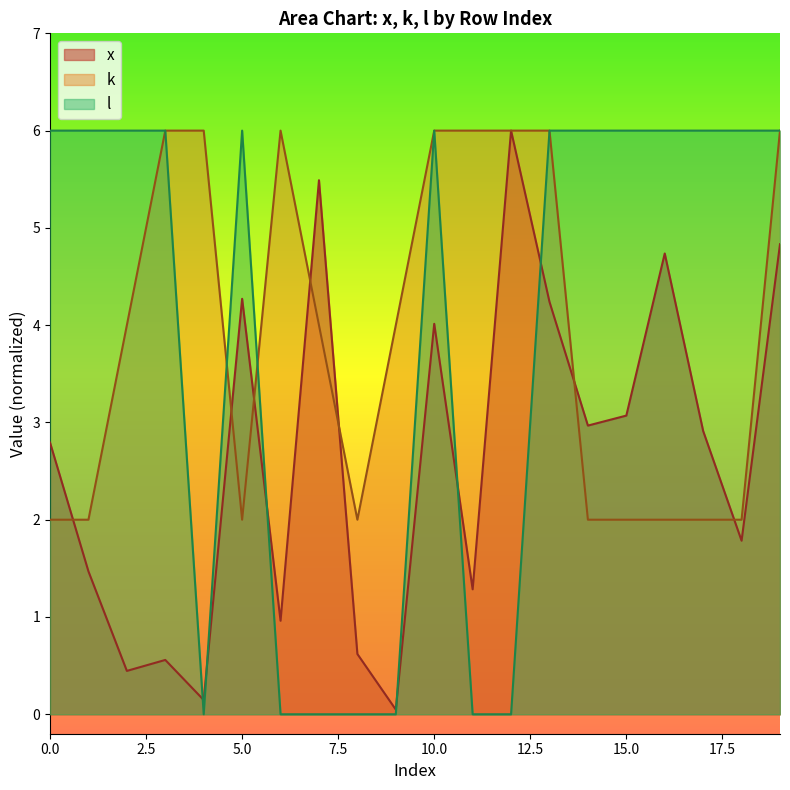

Which series has the largest range (max minus min)?

l